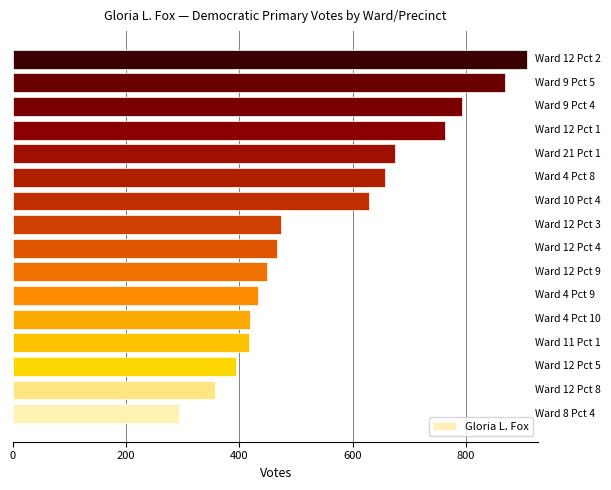

What is the minimum value shown in the chart?

293